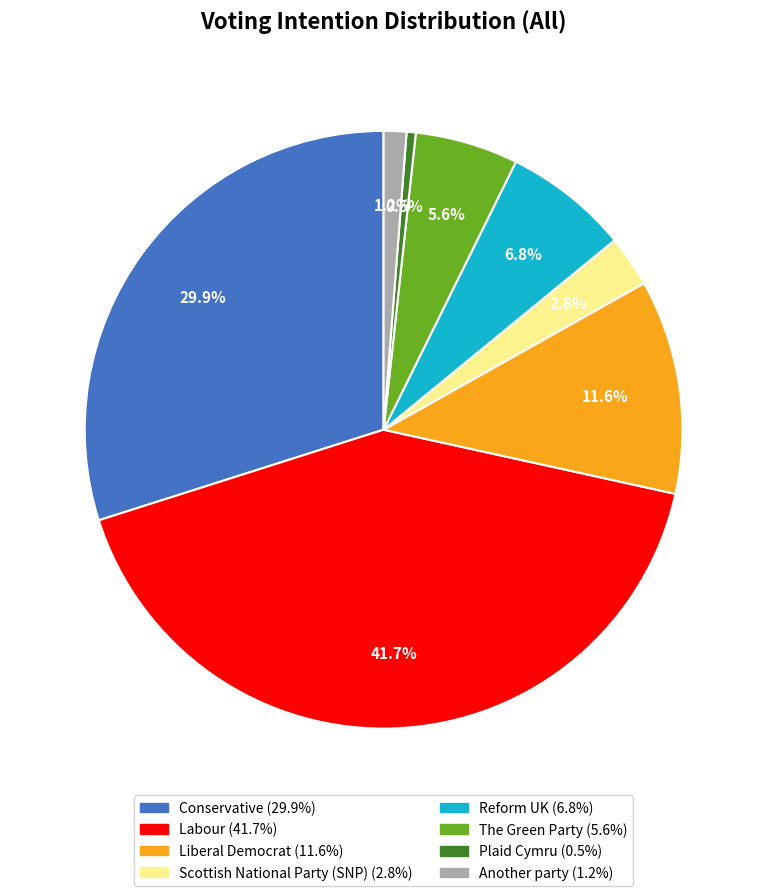

What is the largest slice in the pie chart?

Labour